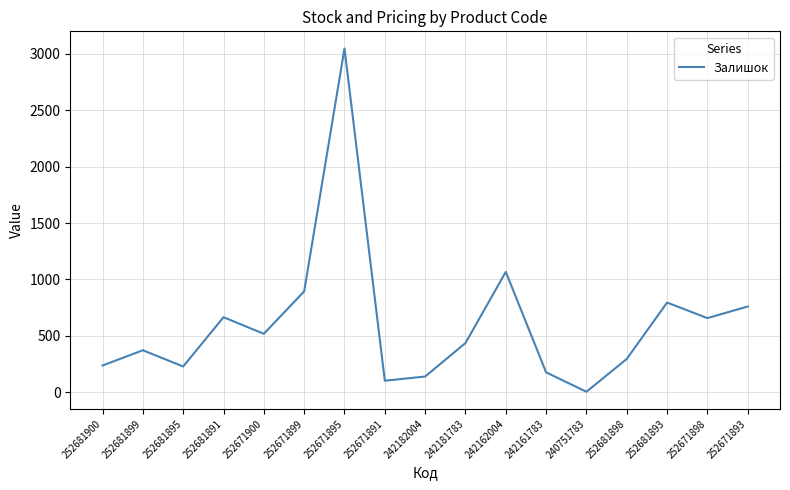

What is the difference between the maximum and minimum values?

3044